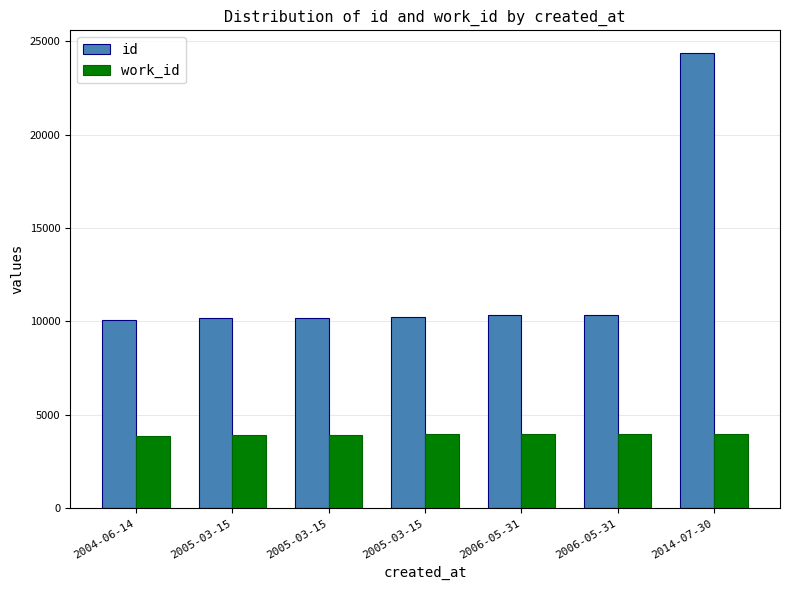

What is the difference between the highest and lowest values at 2004-06-14?

6173